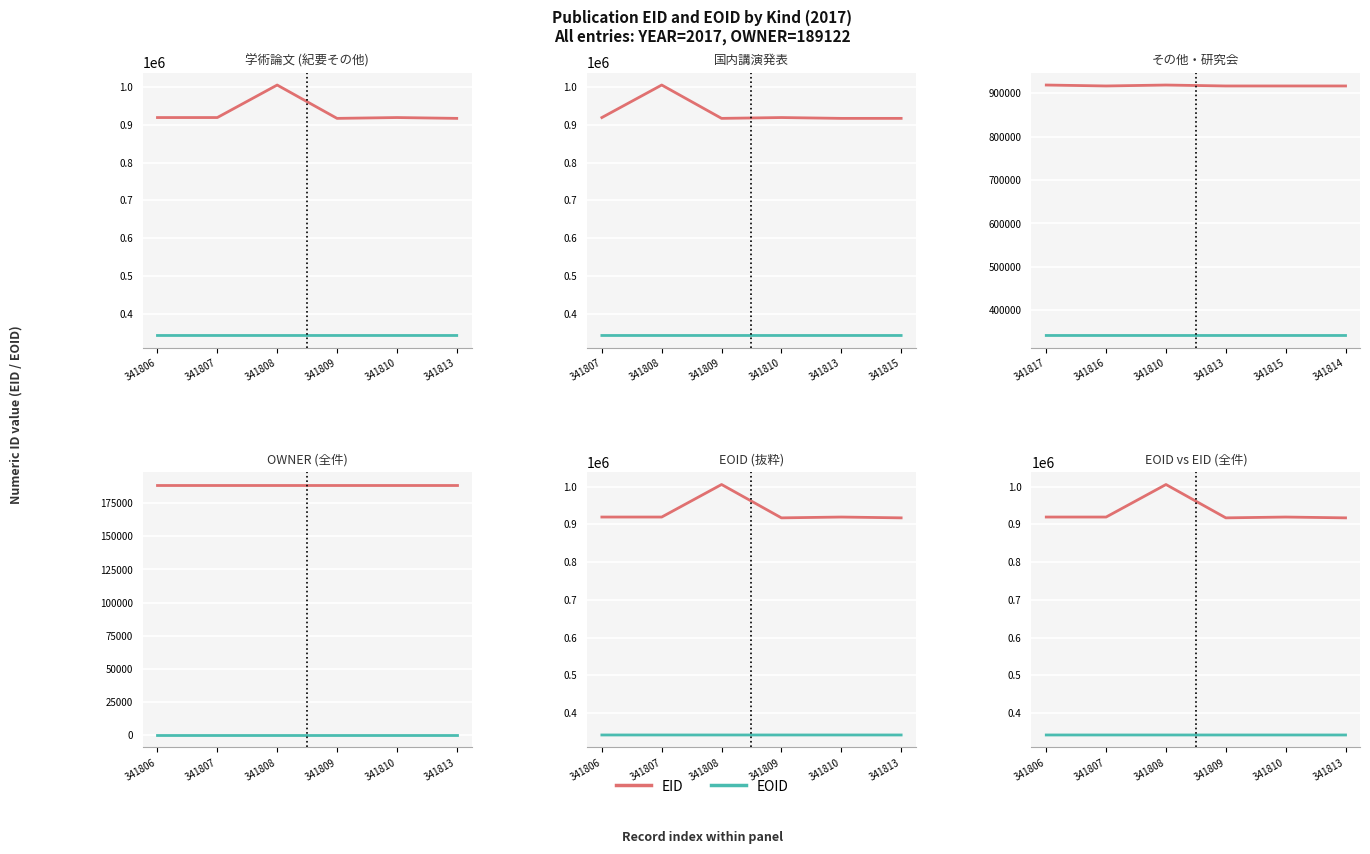

Reading left to right, extract all data points from this chart.

EID: 341806=919211	341807=919212	341808=1005379	341809=917024	341810=919210	341813=917029
EOID: 341806=341806	341807=341807	341808=341808	341809=341809	341810=341810	341813=341813